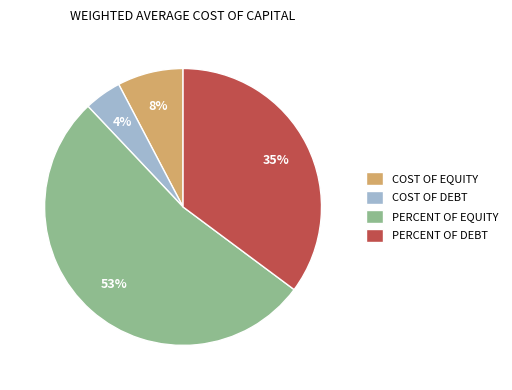

Which slice represents more than half of the pie?

PERCENT OF EQUITY